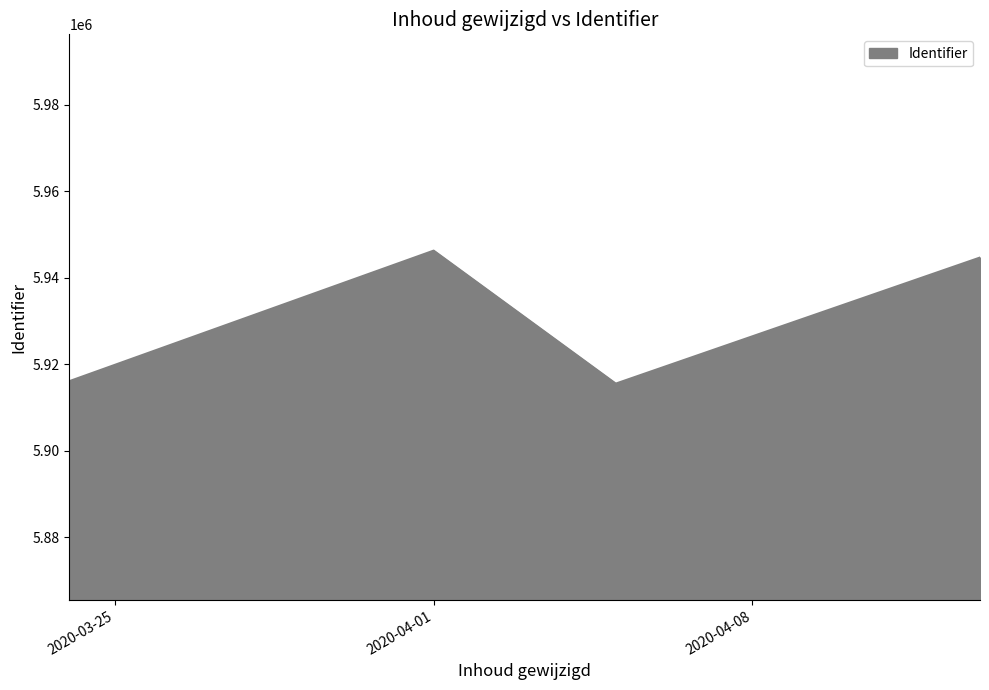

How many interior local valleys (lower than both neighbors) does the data have?

1